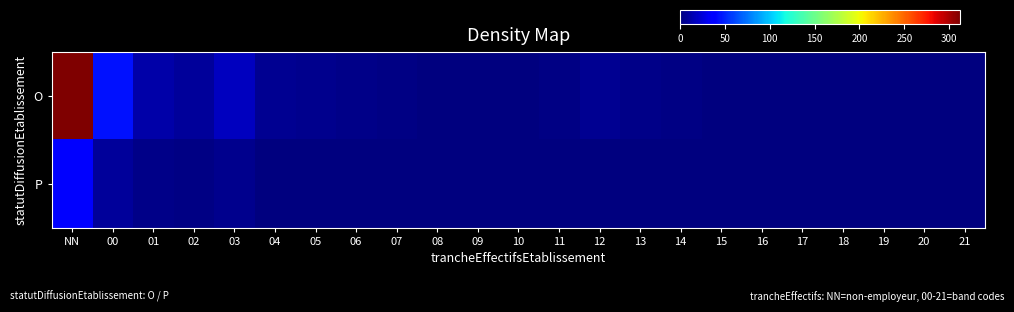

Which has a higher value, 19 or 09?

19